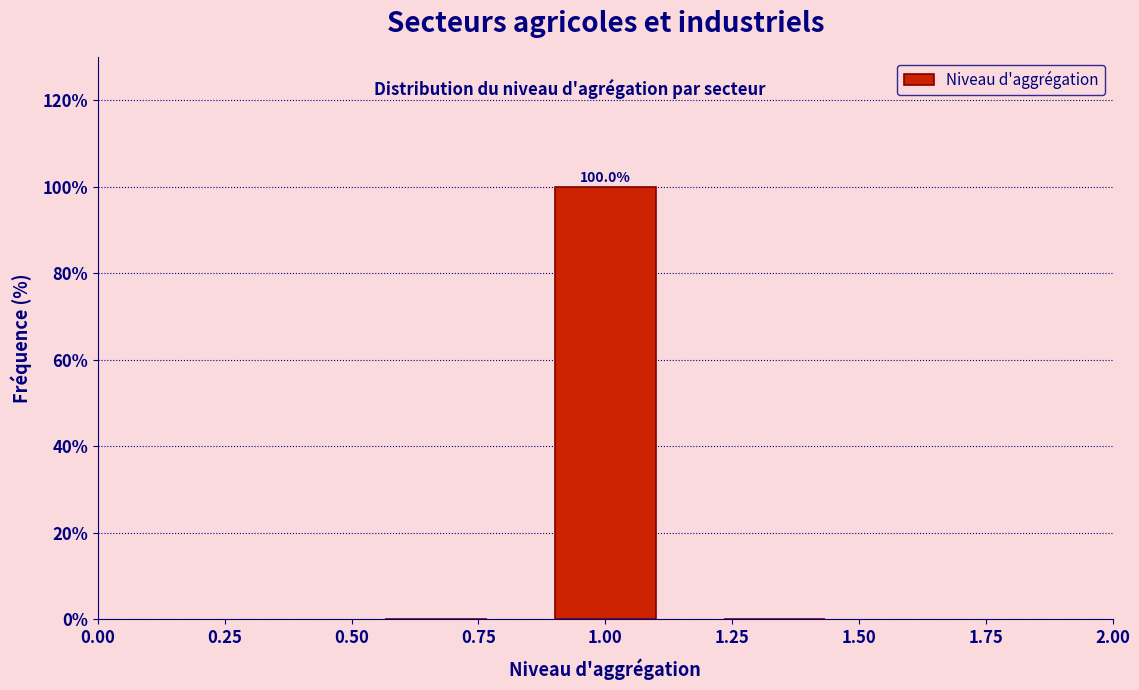

Which range on the x-axis has the tallest bar?

0.85 to 1.15